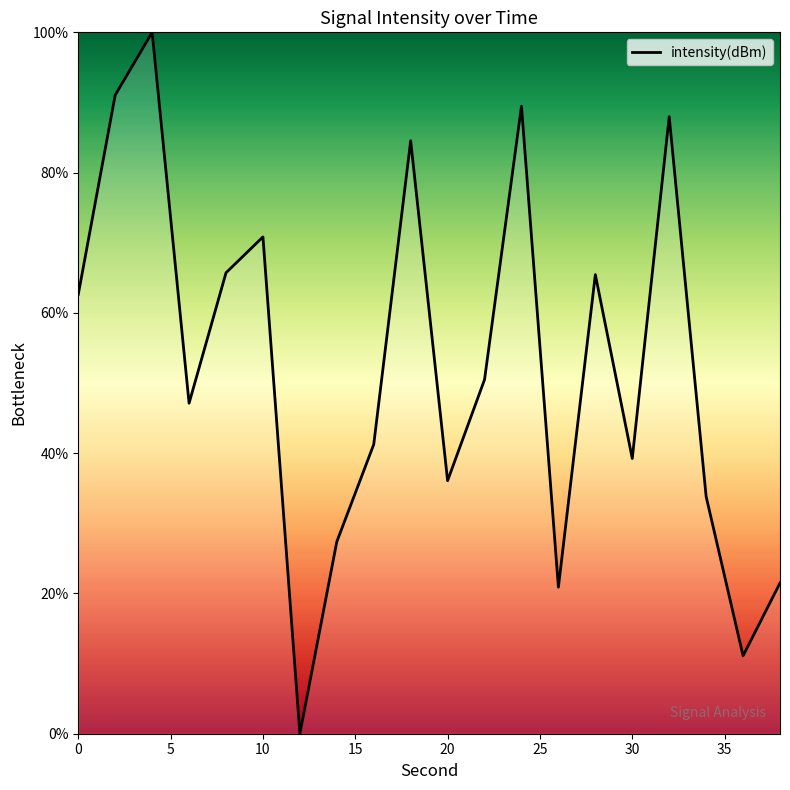

What is the difference between the maximum and minimum values?

100.0